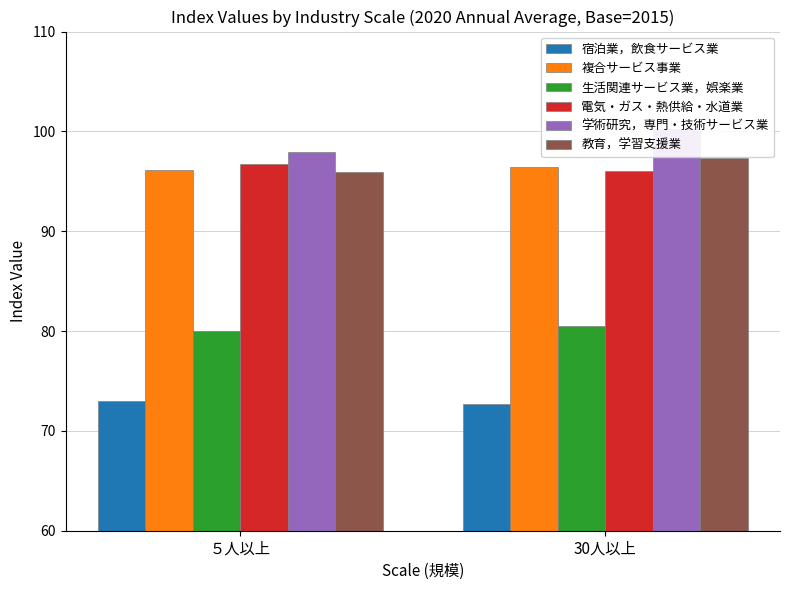

What is the value of the 電気・ガス・熱供給・水道業 bar at the 2nd from the left?

96.0